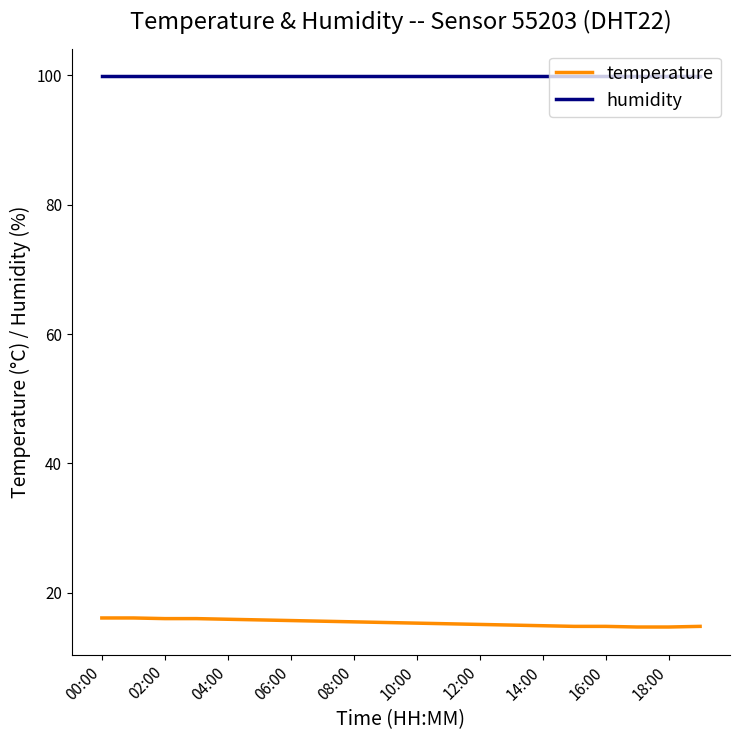

True or false: temperature and humidity intersect in this chart.

False